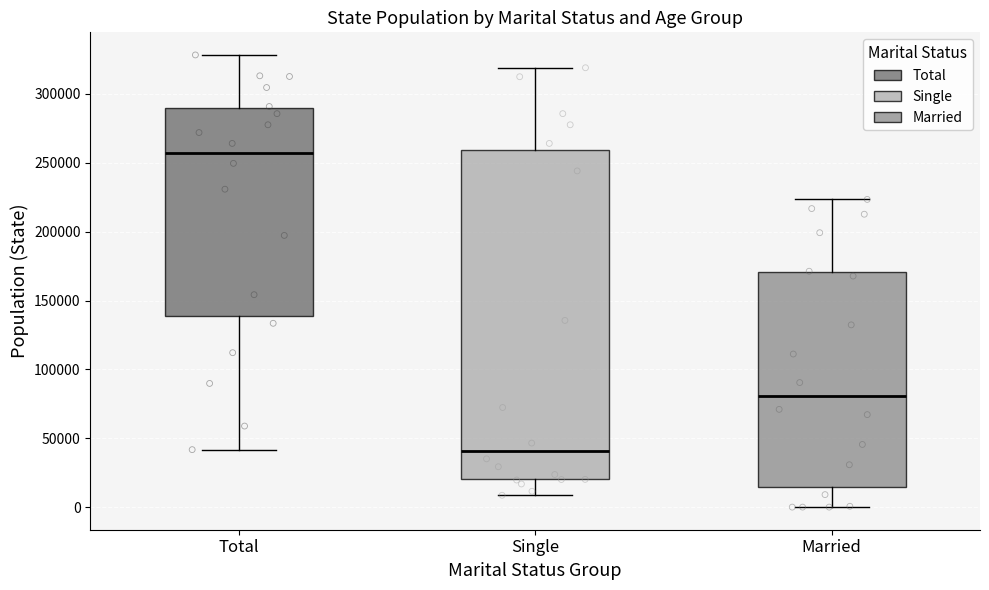

Reading left to right, transcribe this box plot: for each box, give where its median line is, the range the box spans, and where its two whiskers end, as read against the y-axis. The values are not printed on the chart, so give them approximately, as read against the axis.

Total: median 255000, box 140000 to 290000, whiskers 40000 to 330000
Single: median 40000, box 20000 to 260000, whiskers 10000 to 320000
Married: median 80000, box 15000 to 170000, whiskers 0 to 225000